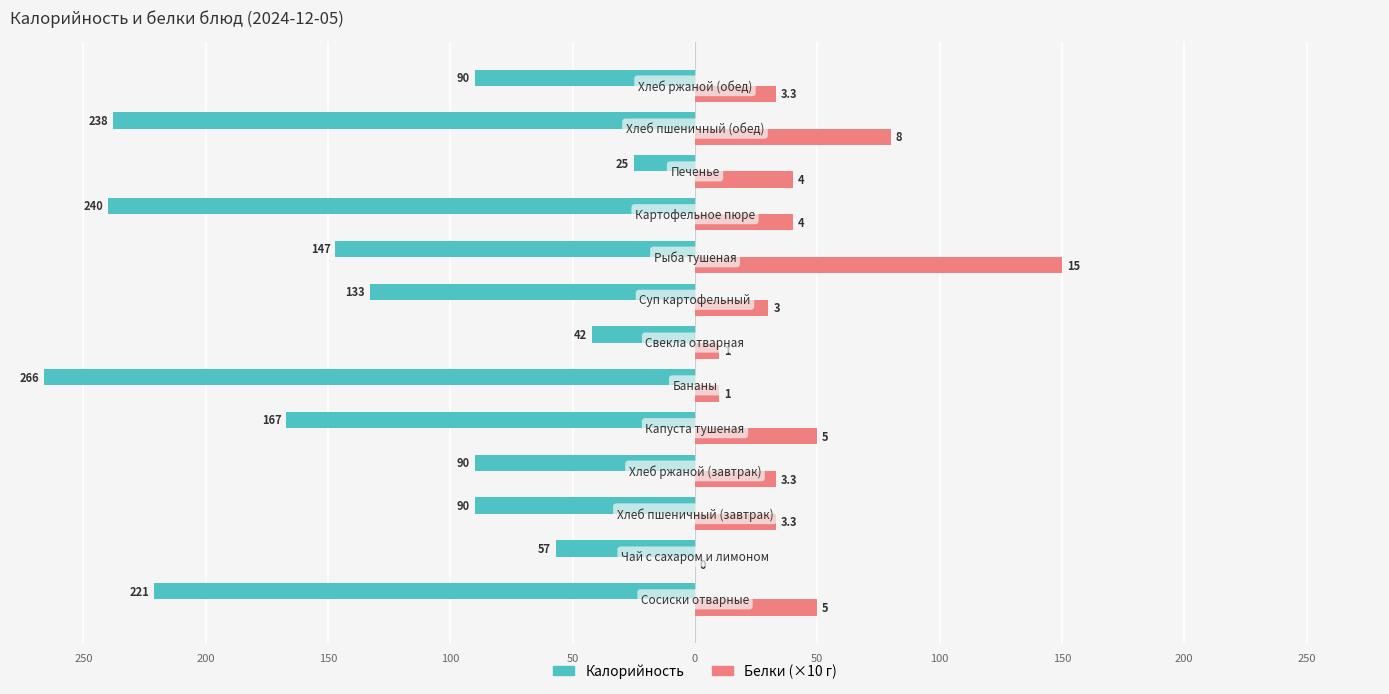

Is it true that Калорийность equals -381 at 0?

False